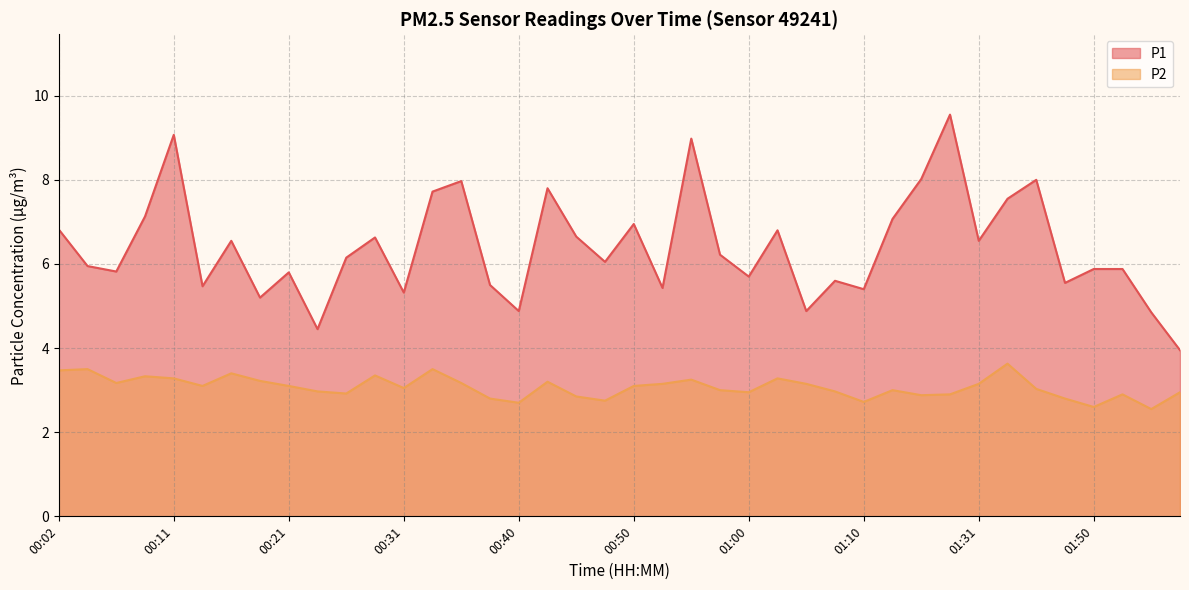

Where is P1 nearest to the value 6?

00:04